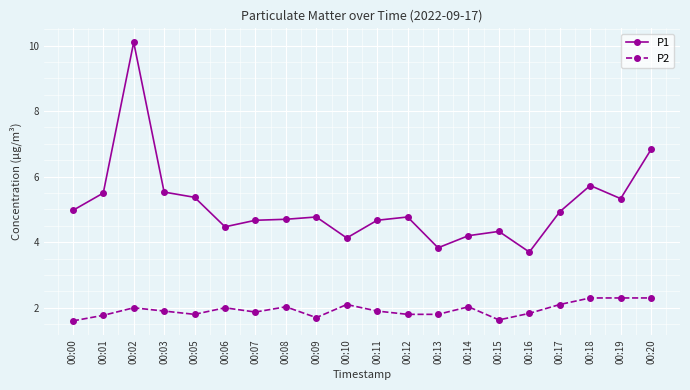

What is the total value across all series at 00:13?

5.6